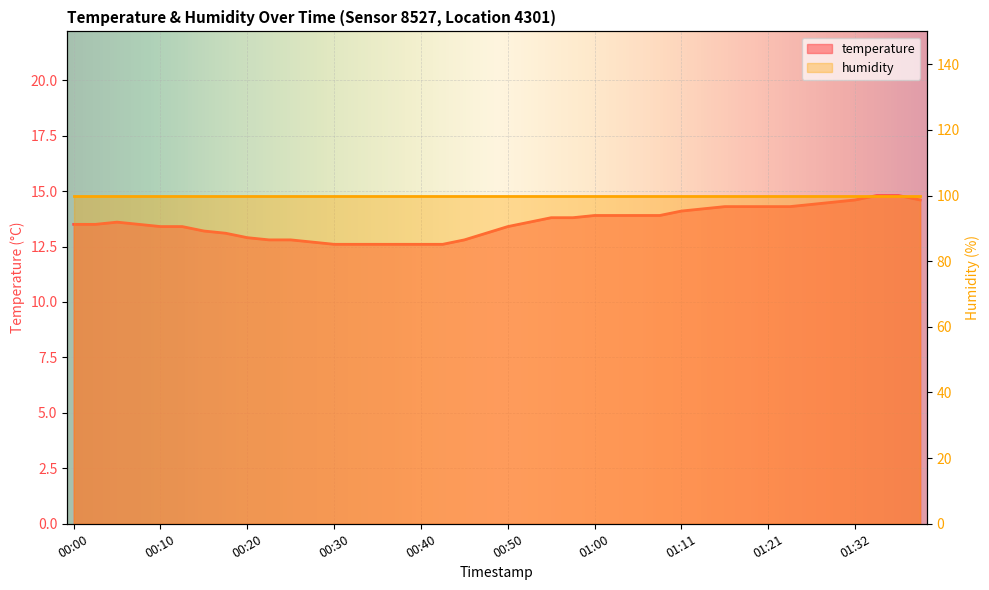

True or false: there are more than 0 points higher than both neighbors.

True